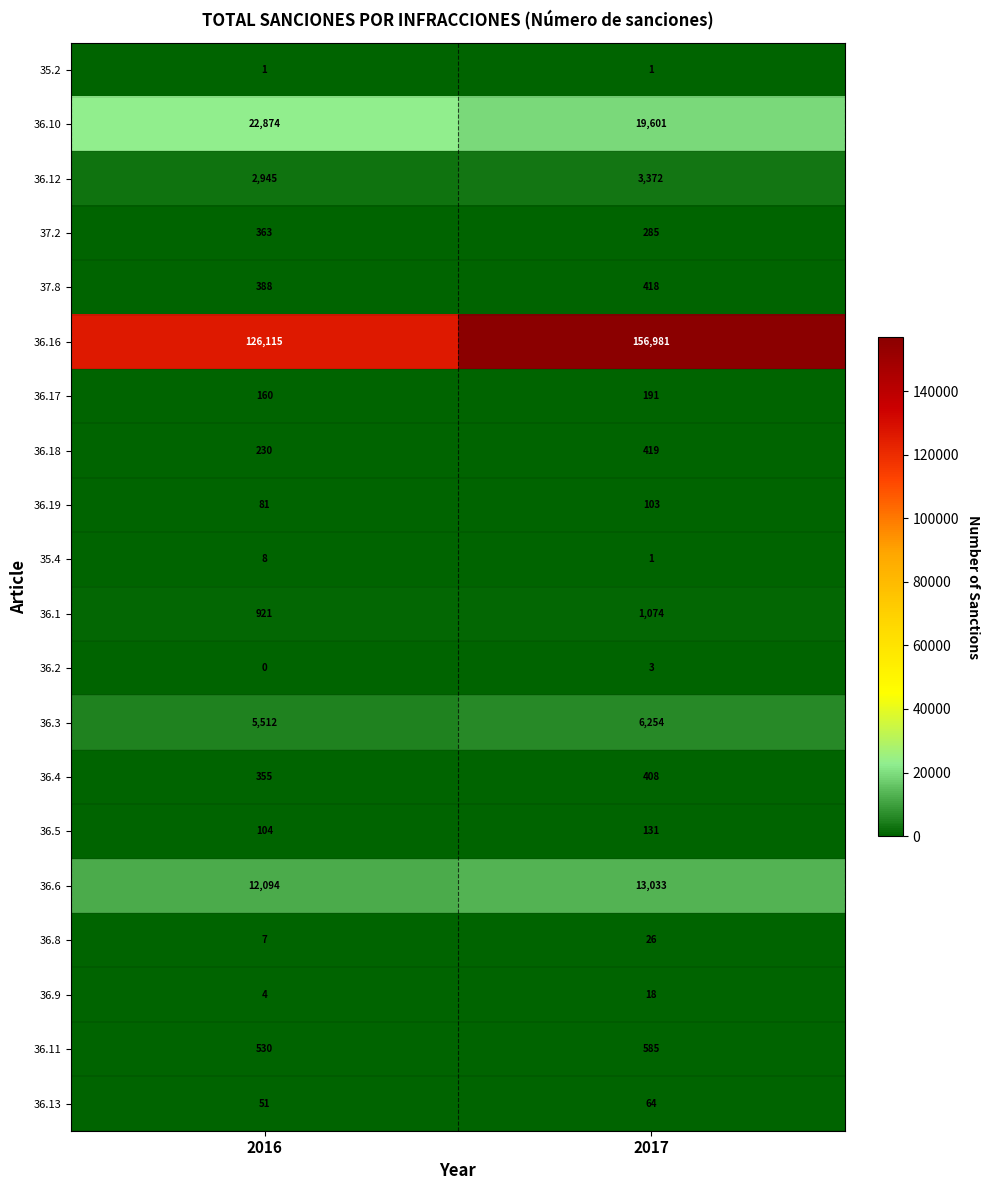

At how many categories does at least one series exceed 112699?

2